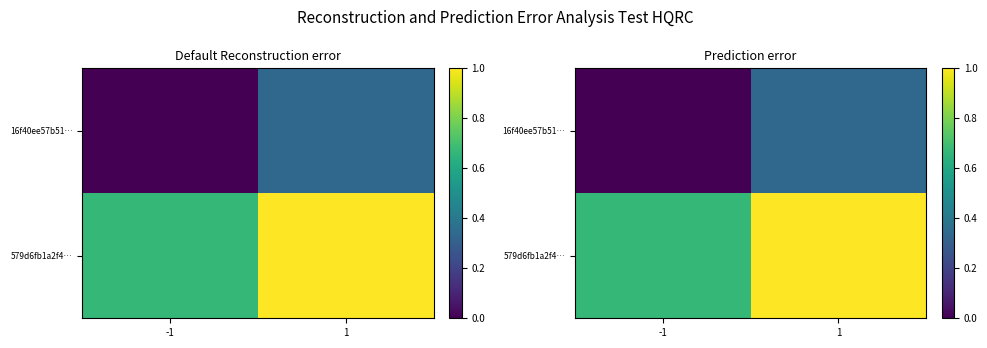

What is the difference between the maximum and minimum values in the 16f40ee57b51… series?

0.3